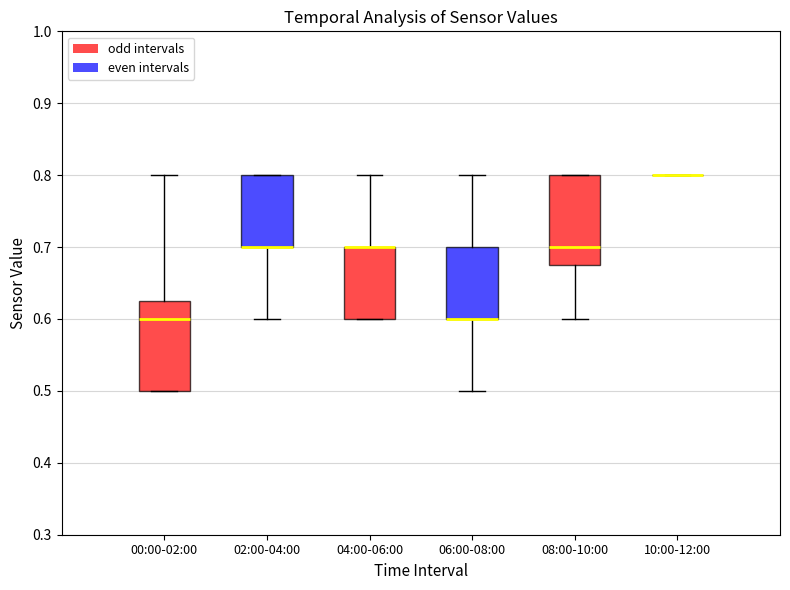

Reading left to right, transcribe this box plot: for each box, give where its median line is, the range the box spans, and where its two whiskers end, as read against the y-axis. The values are not printed on the chart, so give them approximately, as read against the axis.

00:00-02:00: median 0.60, box 0.50 to 0.63, whiskers 0.50 to 0.80
02:00-04:00: median 0.70 (drawn on the box's lower edge), box 0.70 to 0.80, whiskers 0.60 to 0.80
04:00-06:00: median 0.70 (drawn on the box's upper edge), box 0.60 to 0.70, whiskers 0.60 to 0.80
06:00-08:00: median 0.60 (drawn on the box's lower edge), box 0.60 to 0.70, whiskers 0.50 to 0.80
08:00-10:00: median 0.70, box 0.68 to 0.80, whiskers 0.60 to 0.80
10:00-12:00: box collapsed to a line at 0.80, whiskers 0.80 to 0.80